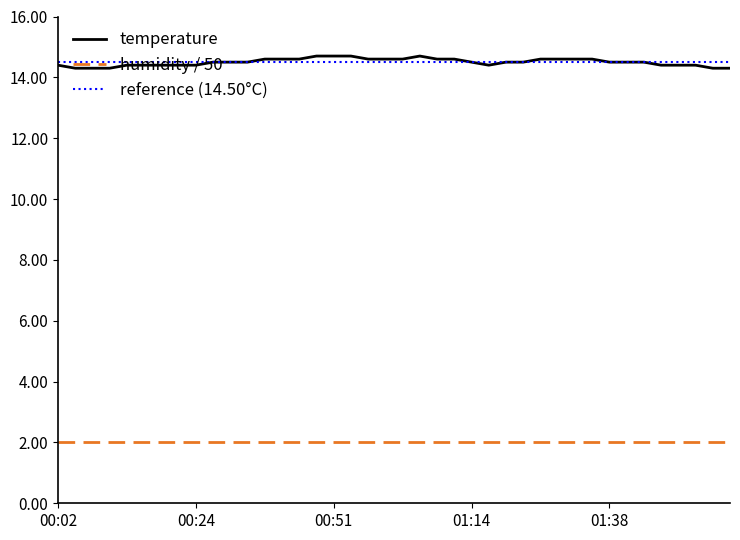

True or false: humidity / 50 and temperature intersect in this chart.

False